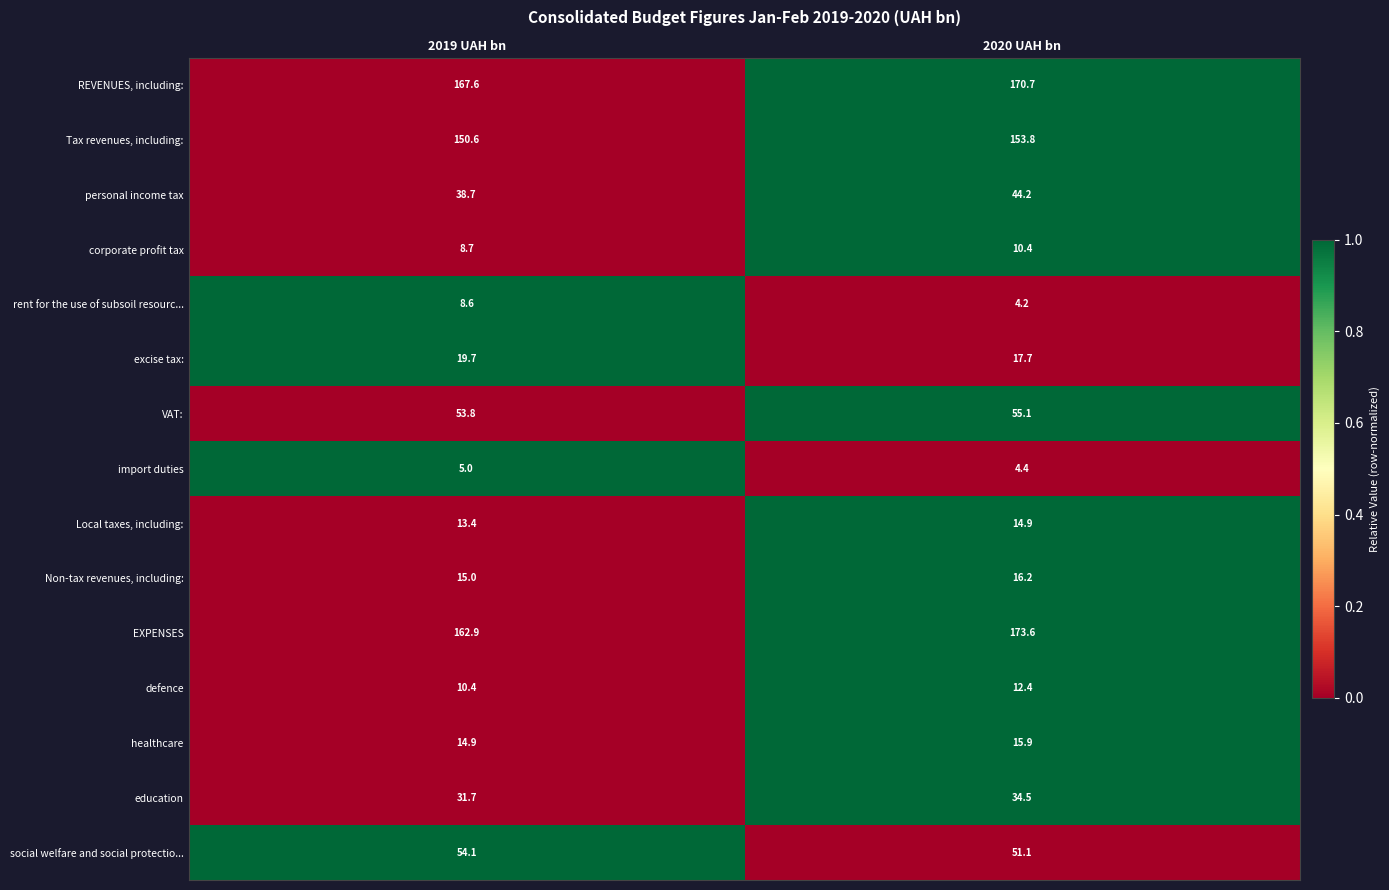

Reading left to right, list all the values displayed in this chart.

REVENUES, including:: 2019 UAH bn=167.6	2020 UAH bn=170.7
Tax revenues, including:: 2019 UAH bn=150.6	2020 UAH bn=153.8
personal income tax: 2019 UAH bn=38.7	2020 UAH bn=44.2
corporate profit tax: 2019 UAH bn=8.7	2020 UAH bn=10.4
rent for the use of subsoil resourc...: 2019 UAH bn=8.6	2020 UAH bn=4.2
excise tax:: 2019 UAH bn=19.7	2020 UAH bn=17.7
VAT:: 2019 UAH bn=53.8	2020 UAH bn=55.1
import duties: 2019 UAH bn=5.0	2020 UAH bn=4.4
Local taxes, including:: 2019 UAH bn=13.4	2020 UAH bn=14.9
Non-tax revenues, including:: 2019 UAH bn=15.0	2020 UAH bn=16.2
EXPENSES: 2019 UAH bn=162.9	2020 UAH bn=173.6
defence: 2019 UAH bn=10.4	2020 UAH bn=12.4
healthcare: 2019 UAH bn=14.9	2020 UAH bn=15.9
education: 2019 UAH bn=31.7	2020 UAH bn=34.5
social welfare and social protectio...: 2019 UAH bn=54.1	2020 UAH bn=51.1